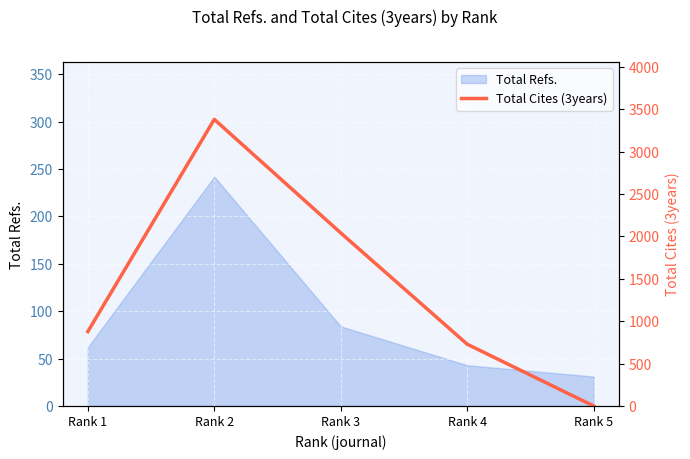

Reading right to left, transcribe all the data shown in this chart.

0	728	2040	3379	877